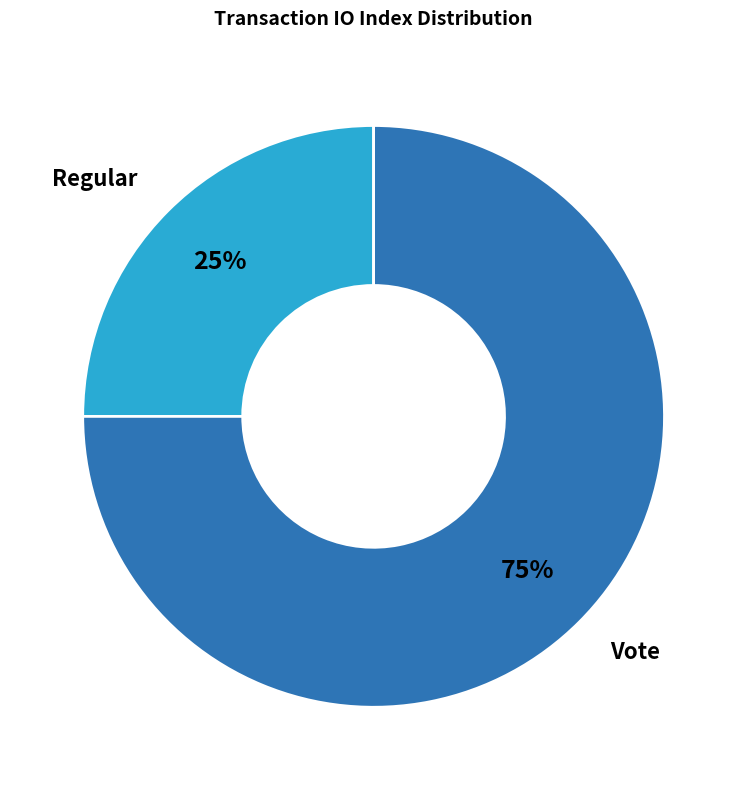

Which category has the biggest portion of the pie?

Vote